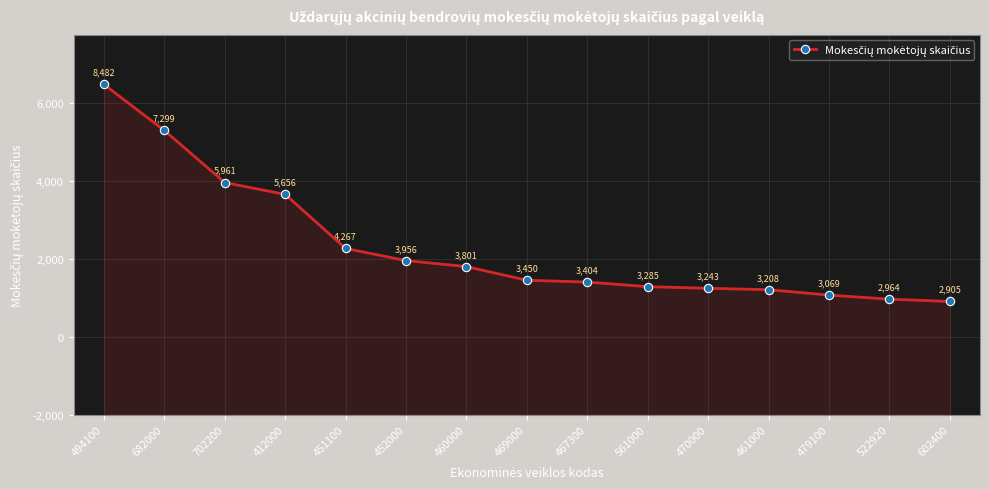

What is the change in value from 451100 to 469000?

-817